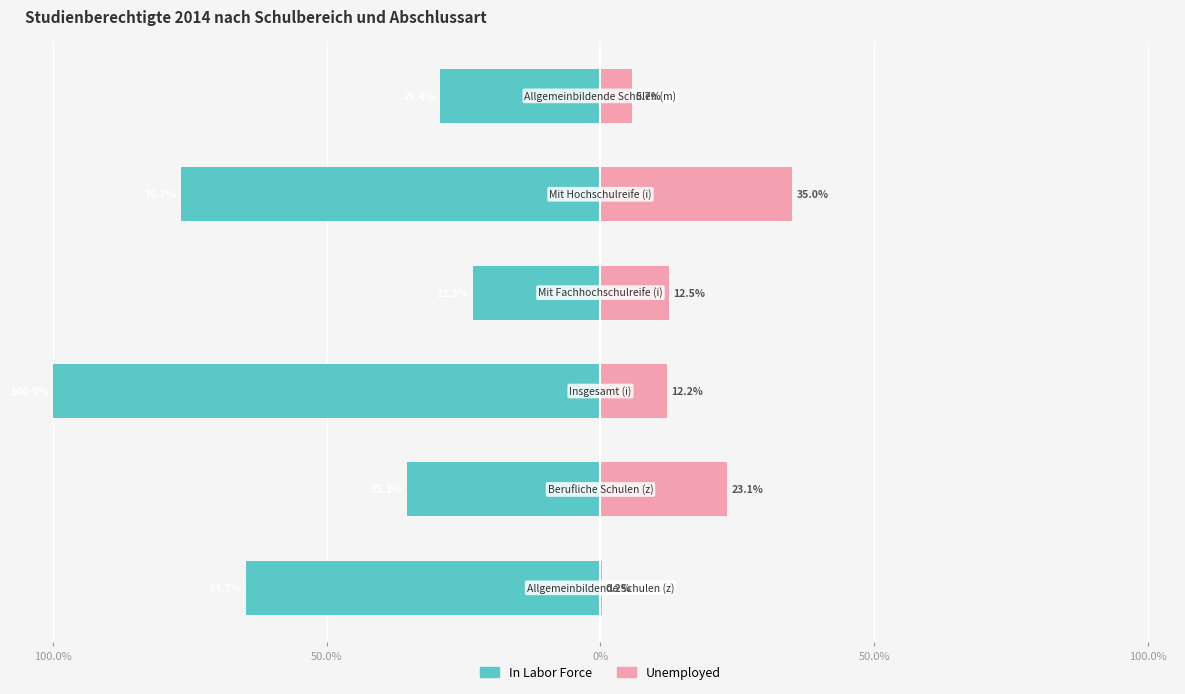

Rank the series at 100.0% from highest to lowest value.

Unemployed, In Labor Force